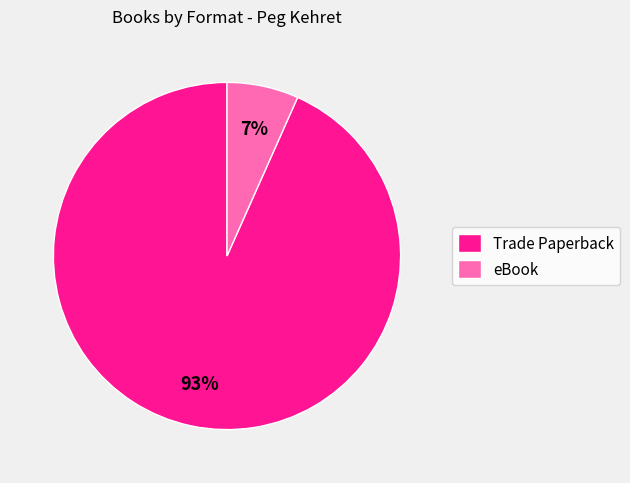

Is it true that Trade Paperback is 99% of the pie?

False